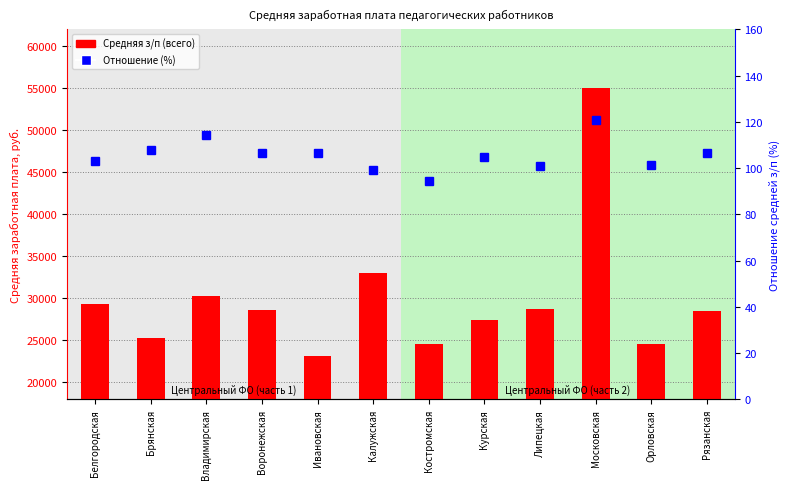

Reading left to right, list all the values displayed in this chart.

Средняя з/п (всего): Белгородская=29306.3	Брянская=25331.8	Владимирская=30318.7	Воронежская=28643.0	Ивановская=23090.4	Калужская=33028.4	Костромская=24631.4	Курская=27426.2	Липецкая=28718.2	Московская=54957.9	Орловская=24567.4	Рязанская=28542.4
Отношение (%): Белгородская=103.0	Брянская=108.0	Владимирская=114.3	Воронежская=106.4	Ивановская=106.7	Калужская=99.3	Костромская=94.3	Курская=104.8	Липецкая=100.7	Московская=120.6	Орловская=101.5	Рязанская=106.3